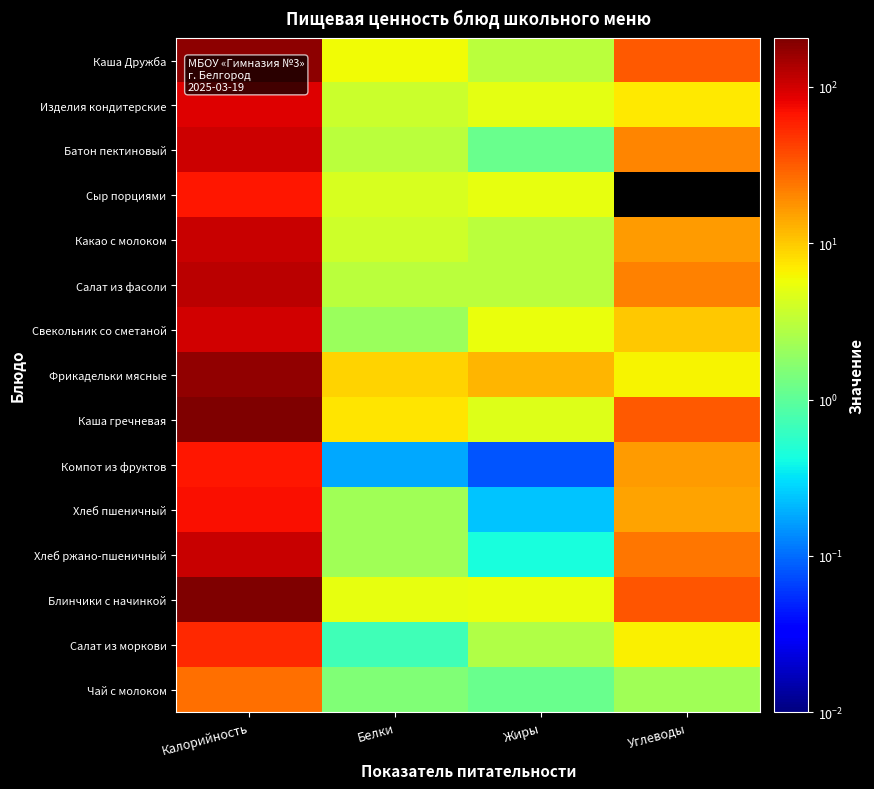

Count the number of categories in the chart.

4